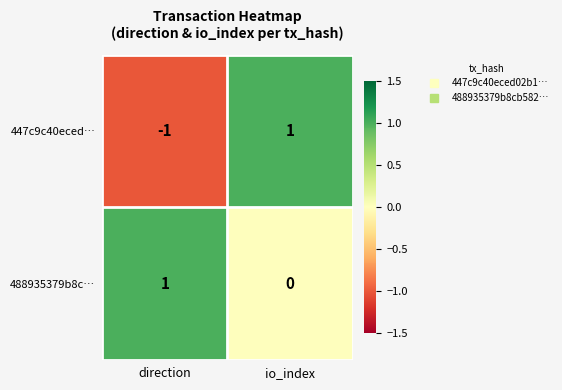

List the series in order of their overall mean, lowest first.

447c9c40eced…, 488935379b8c…